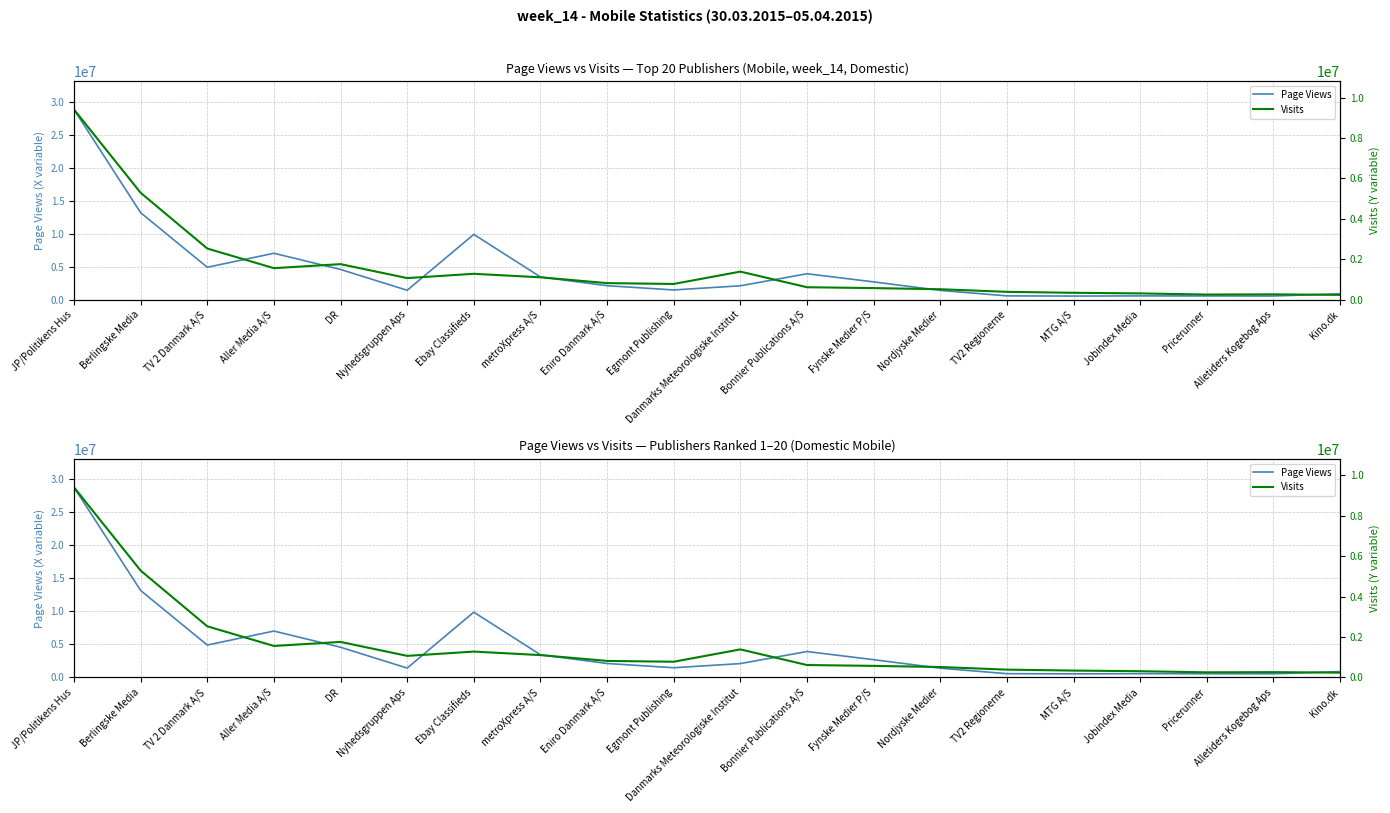

Reading left to right, extract all data points from this chart.

Page Views: JP/Politikens Hus=28799207	Berlingske Media=13177900	TV 2 Danmark A/S=4911834	Aller Media A/S=7032914	DR=4581390	Nyhedsgruppen Aps=1425589	Ebay Classifieds=9893017	metroXpress A/S=3445010	Eniro Danmark A/S=2120327	Egmont Publishing=1476592	Danmarks Meteorologiske Institut=2105187	Bonnier Publications A/S=3930859	Fynske Medier P/S=2696027	Nordjyske Medier=1412133	TV2 Regionerne=578433	MTG A/S=550795	Jobindex Media=576666	Pricerunner=569415	Alletiders Kogebog Aps=559459	Kino.dk=890520
Visits: JP/Politikens Hus=9408190	Berlingske Media=5289912	TV 2 Danmark A/S=2531874	Aller Media A/S=1559996	DR=1759377	Nyhedsgruppen Aps=1069342	Ebay Classifieds=1281380	metroXpress A/S=1107622	Eniro Danmark A/S=820076	Egmont Publishing=779228	Danmarks Meteorologiske Institut=1389573	Bonnier Publications A/S=616808	Fynske Medier P/S=574236	Nordjyske Medier=518145	TV2 Regionerne=388615	MTG A/S=342226	Jobindex Media=310835	Pricerunner=255026	Alletiders Kogebog Aps=264652	Kino.dk=238775